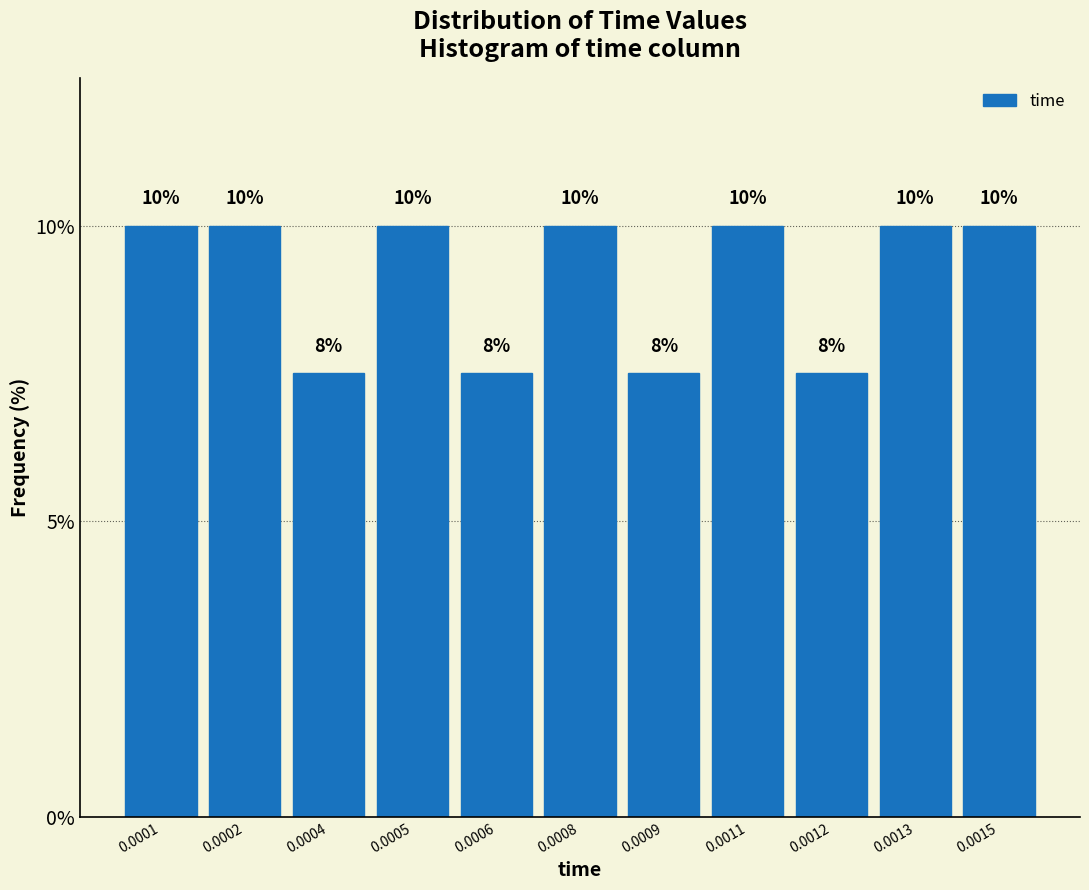

What is the maximum value shown in the chart?

10.0